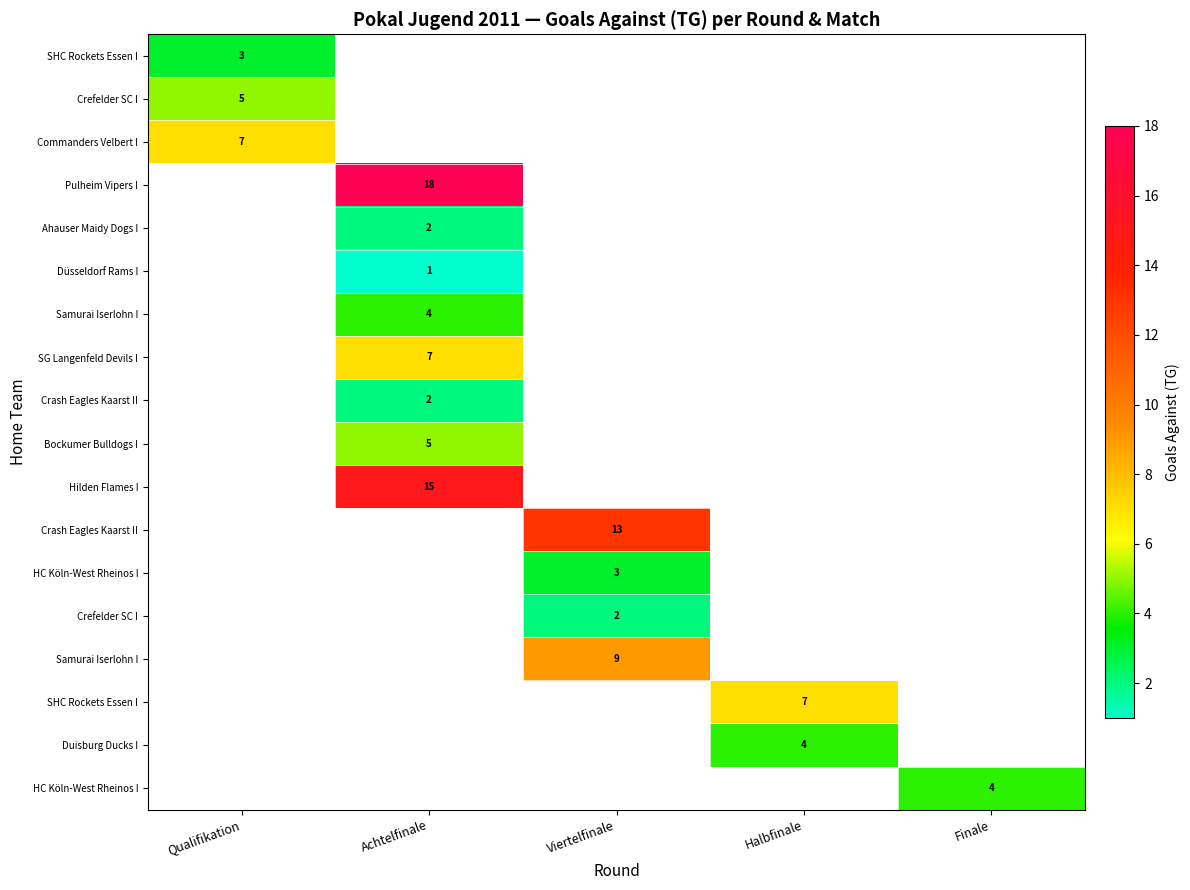

At how many categories does at least one series exceed 4?

4